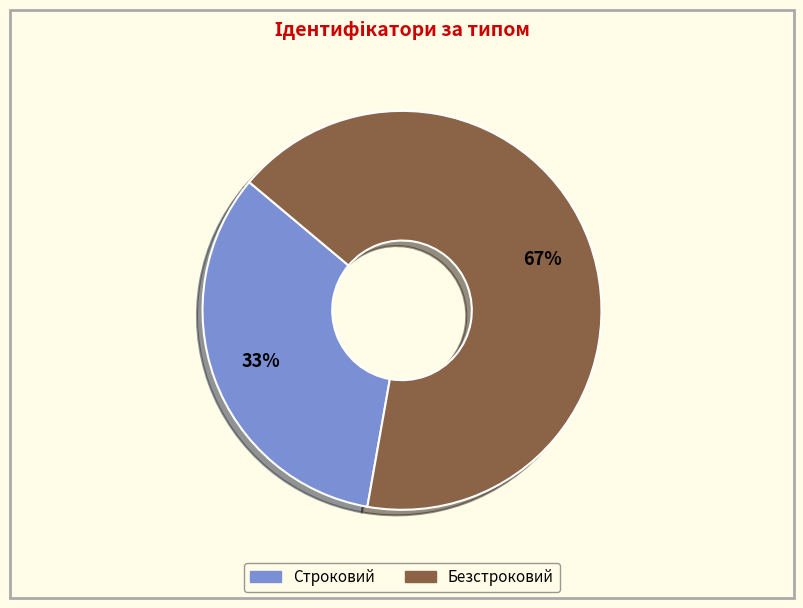

Do Строковий and Безстроковий together represent more than half of the pie?

Yes